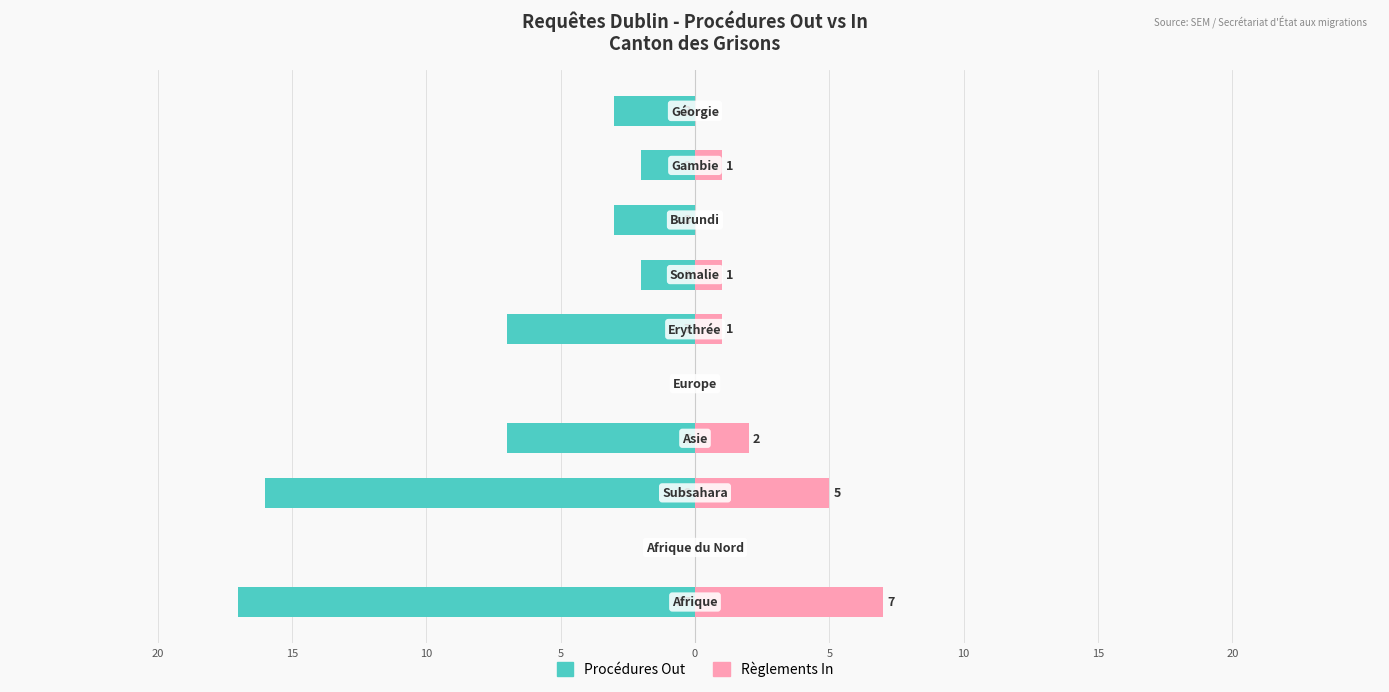

Reading right to left, list all the values displayed in this chart.

Owner-occupied: -3	-2	-3	-2	-7	0	-7	-16	0	-17
Renter-occupied: 0	1	0	1	1	0	2	5	0	7